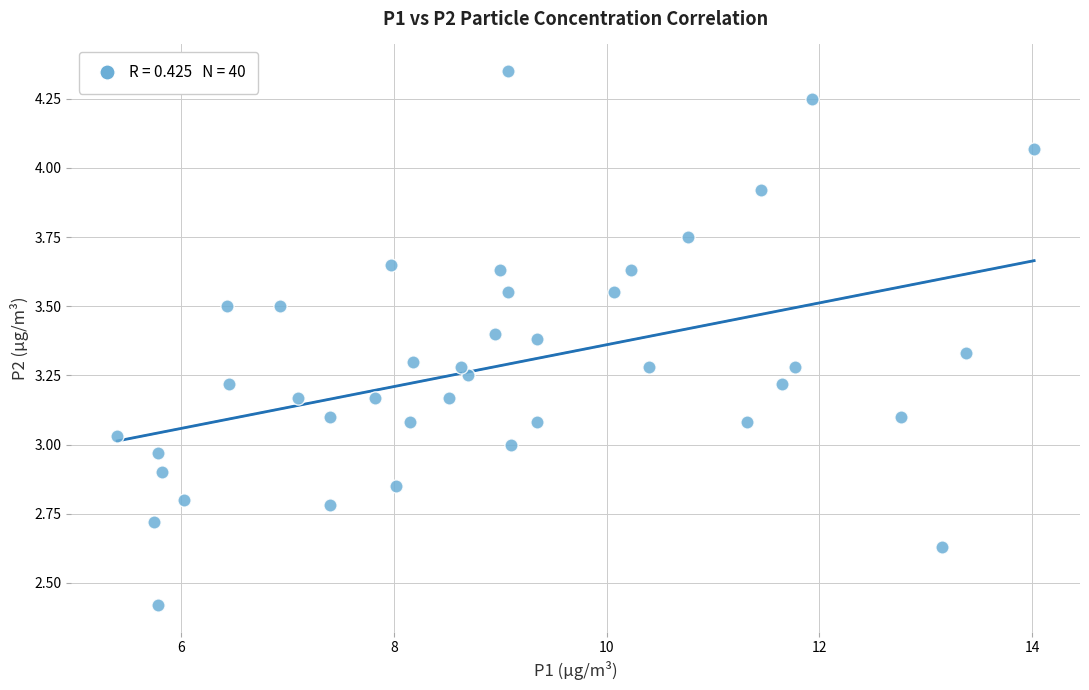

What is the range of Y values (max minus min)?

1.9